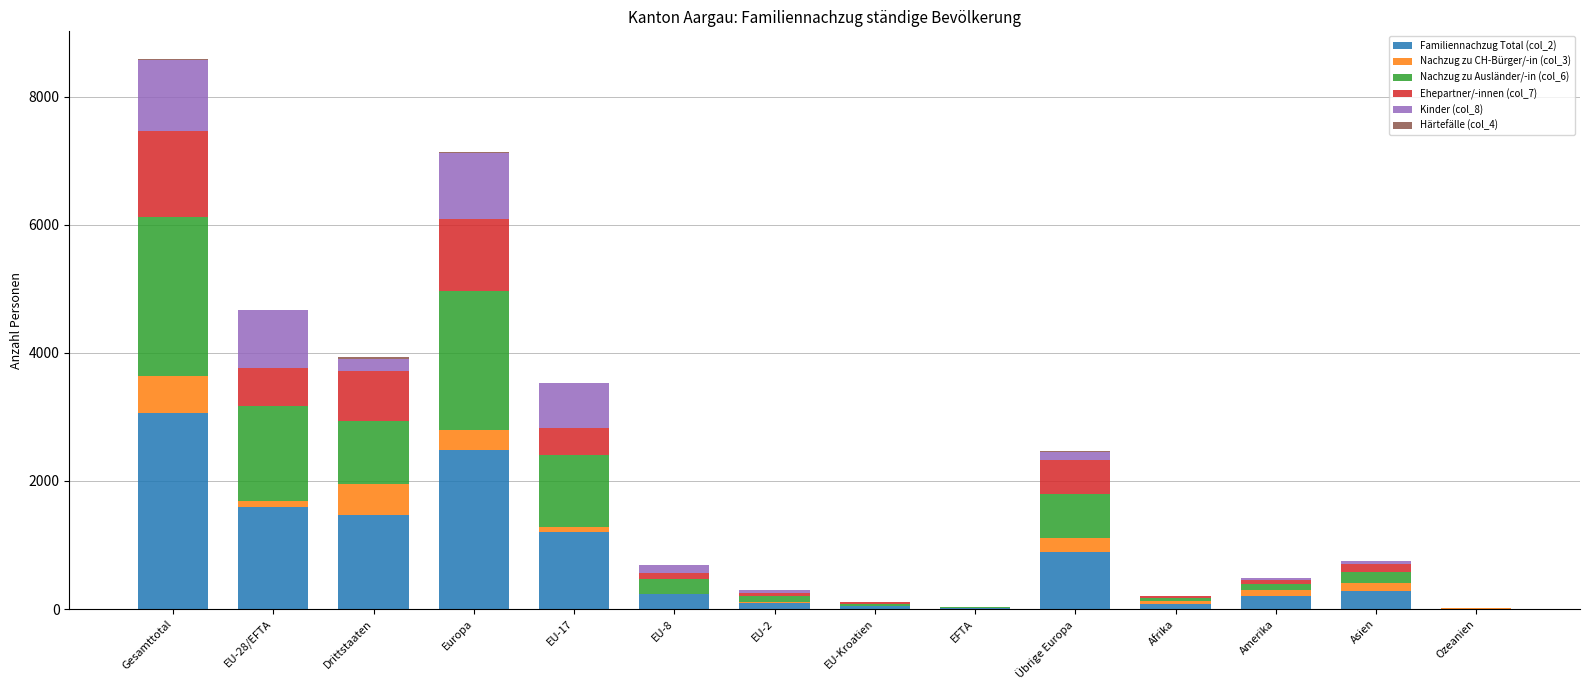

At which category is the sum across all series the highest?

Gesamttotal